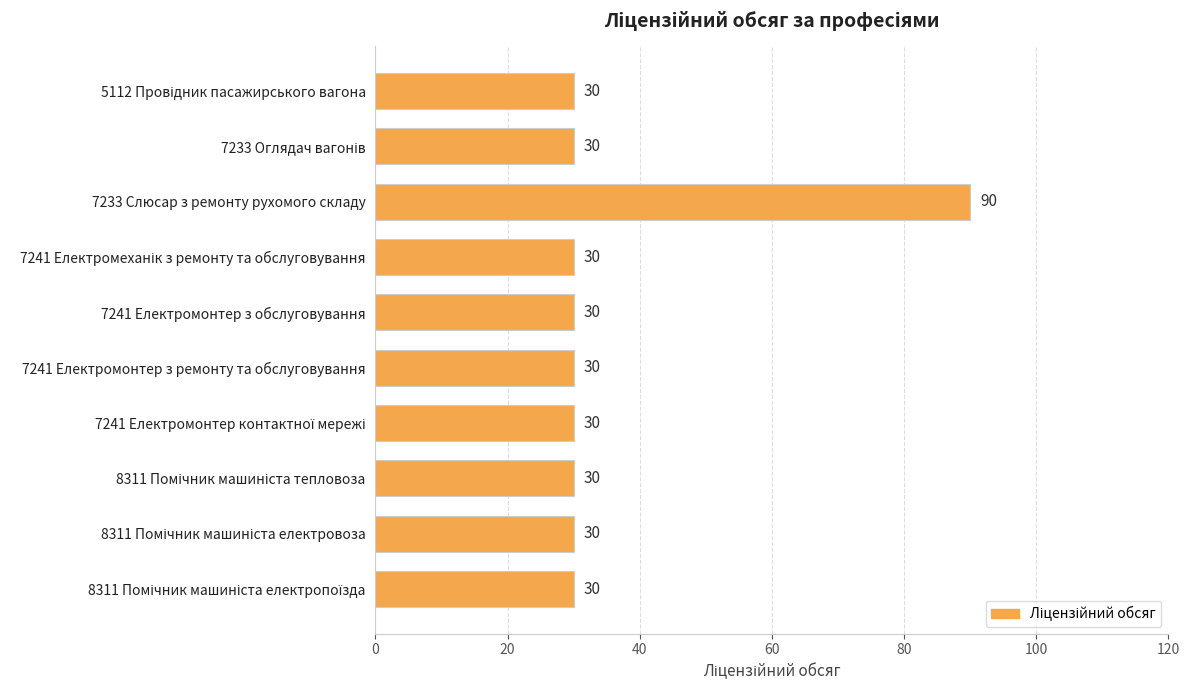

What is the average value?

36